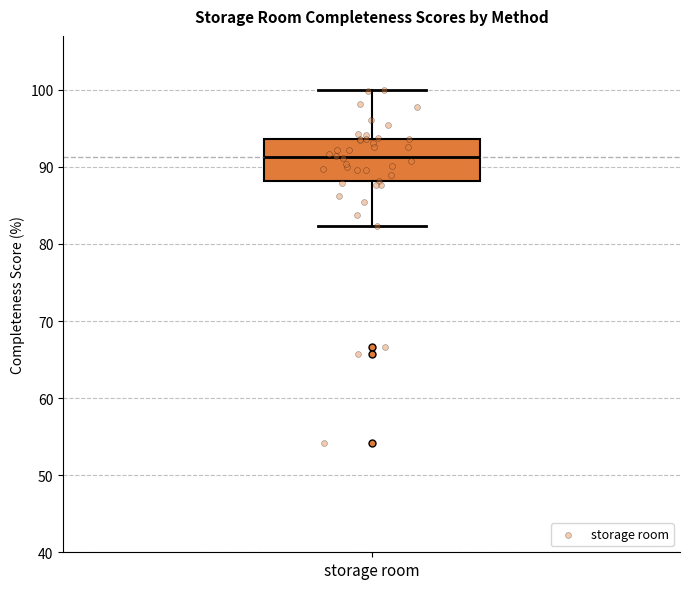

Read this box plot against the y-axis: the position of the median line, the range covered by the box, and the ends of both whiskers. The values are not printed on the chart, so give them approximately, as read against the axis.

median 91, box 88 to 94, whiskers 82 to 100